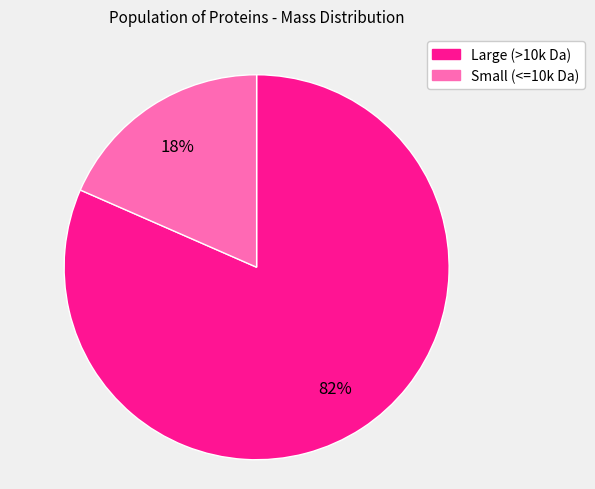

Count the number of slices in the pie.

2